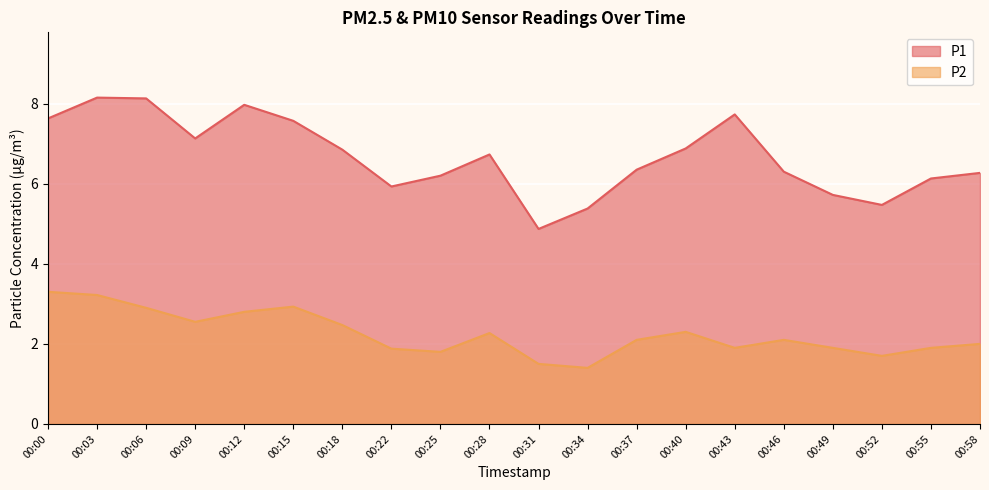

True or false: P1 and P2 cross at least once.

False